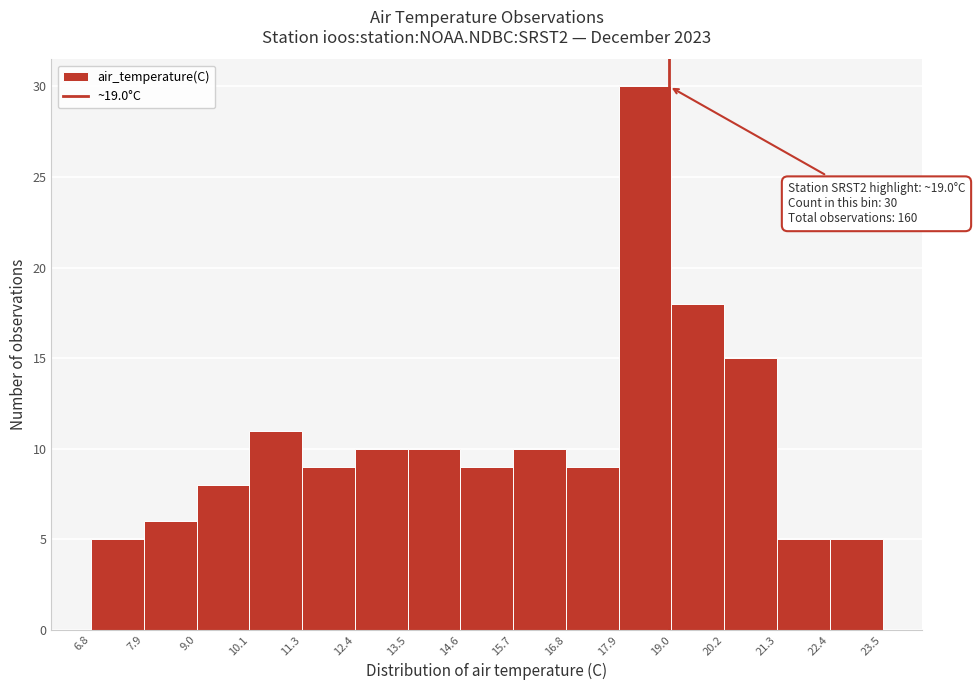

Which range on the x-axis has the tallest bar?

17.9 to 19.0